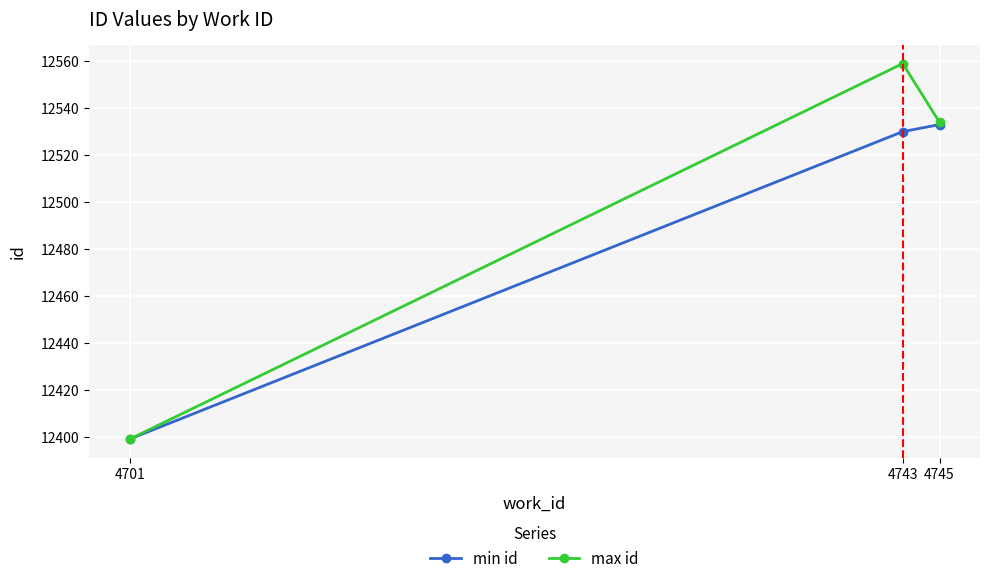

What is the total value across all series at 4743?

25089